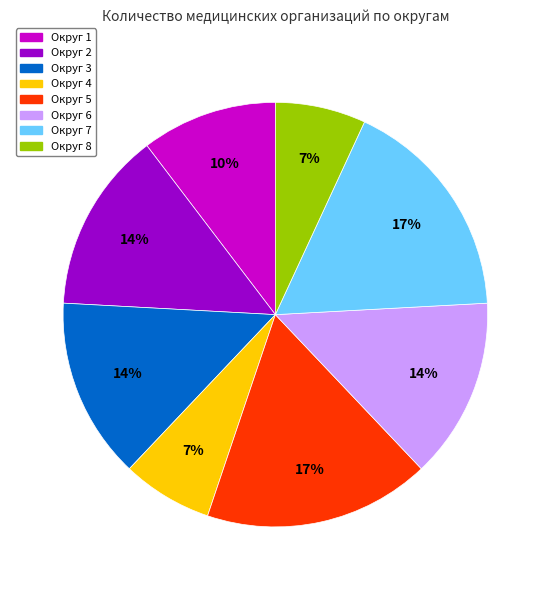

Is there any slice that represents more than half of the pie?

No